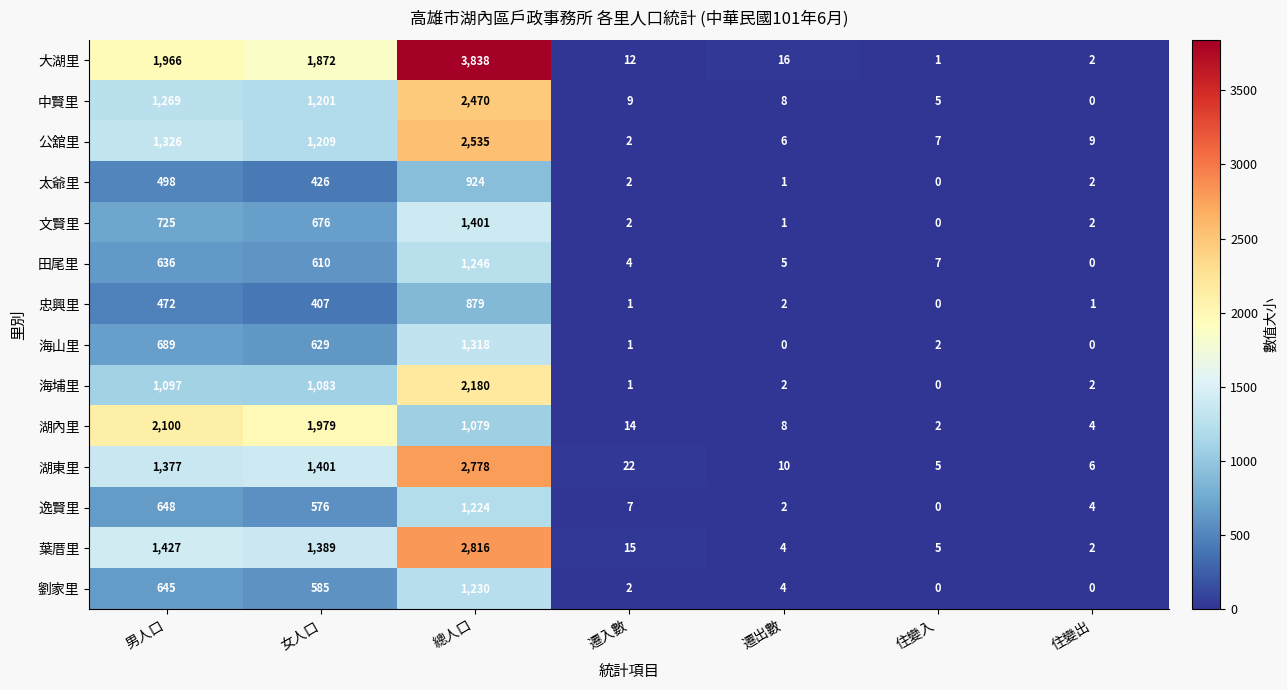

Count the number of categories in the chart.

7